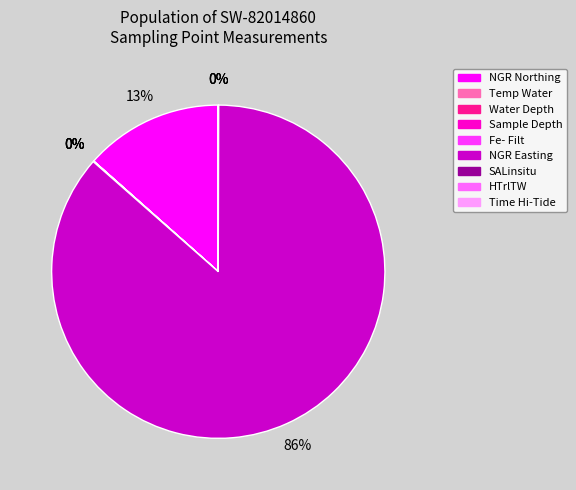

Which slice is the largest?

NGR Easting